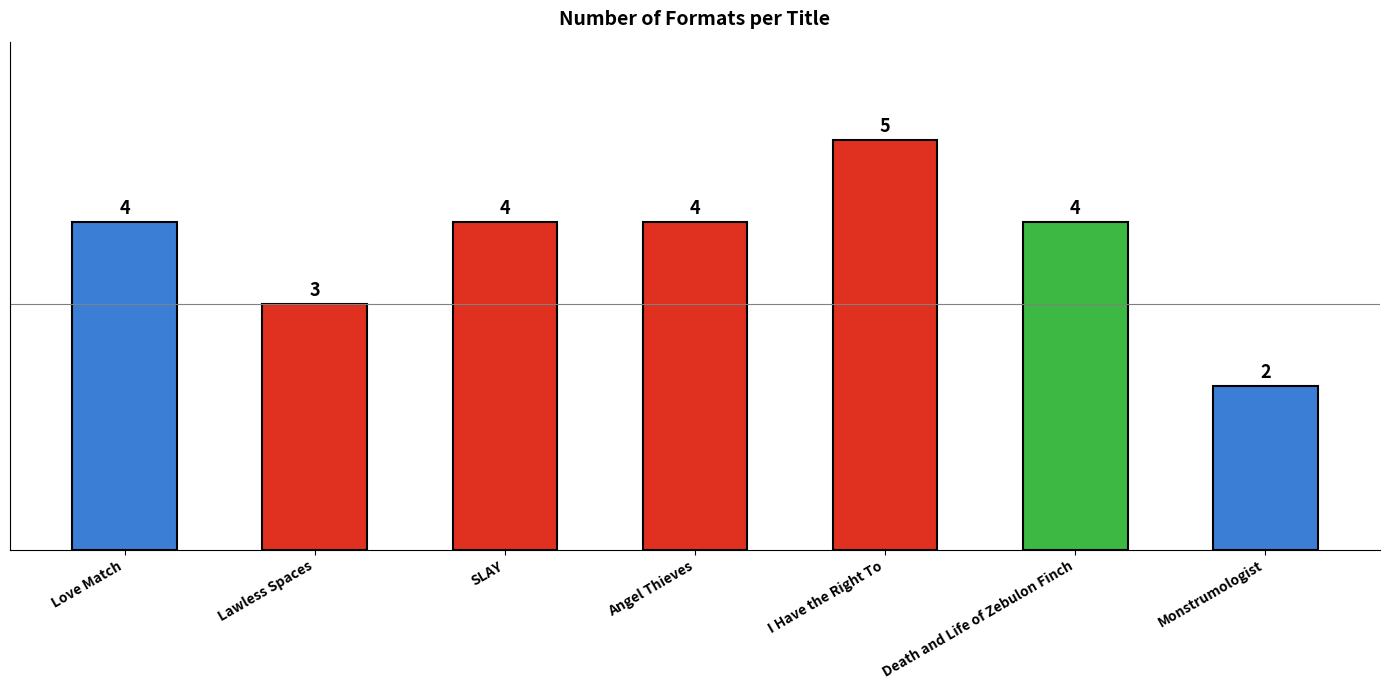

Reading right to left, what are all the values shown in this chart?

2	4	5	4	4	3	4